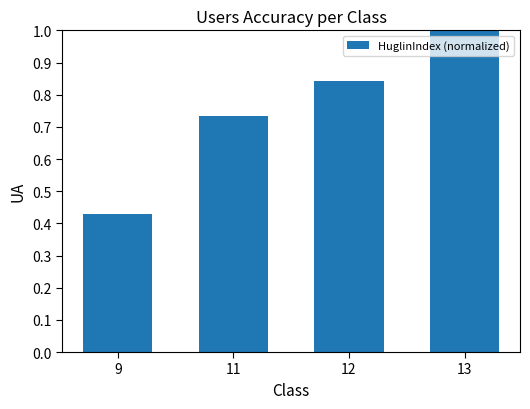

How many bars are there in total?

4